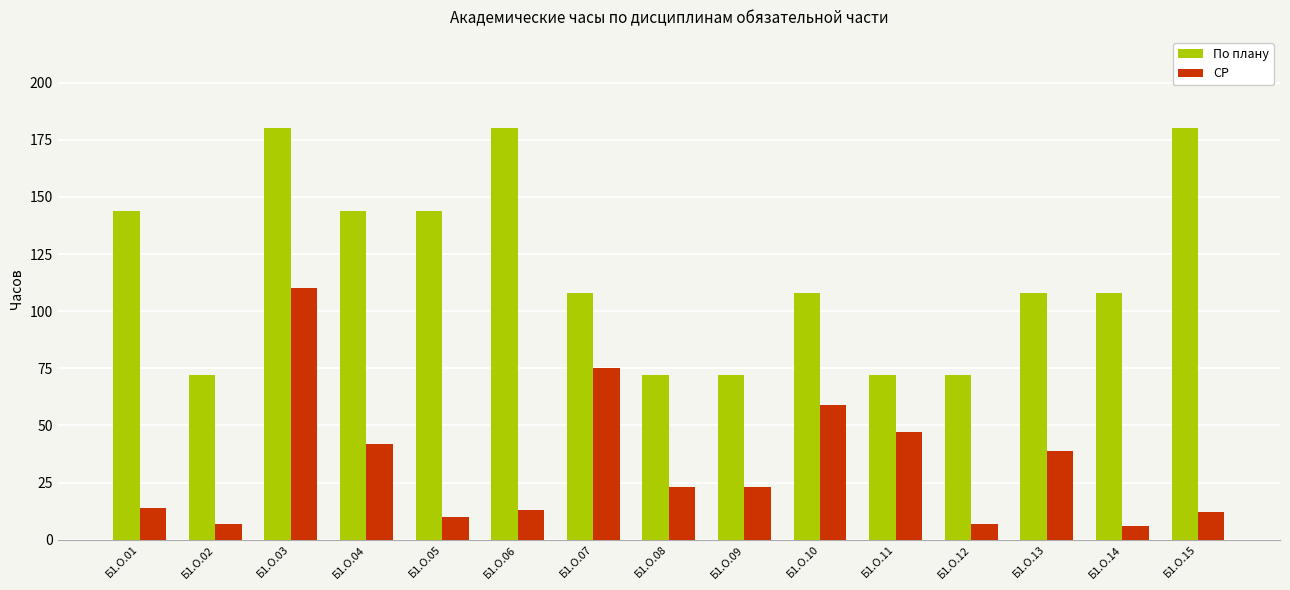

Rank the series by their maximum value, from lowest to highest.

СР, По плану